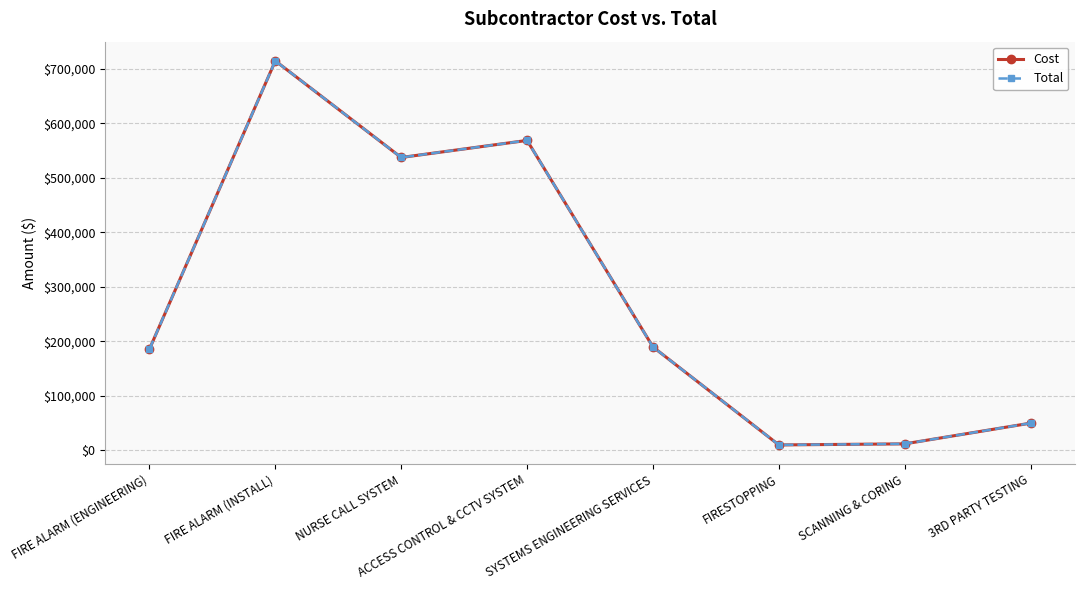

Is this an area chart (filled region under the line)?

No